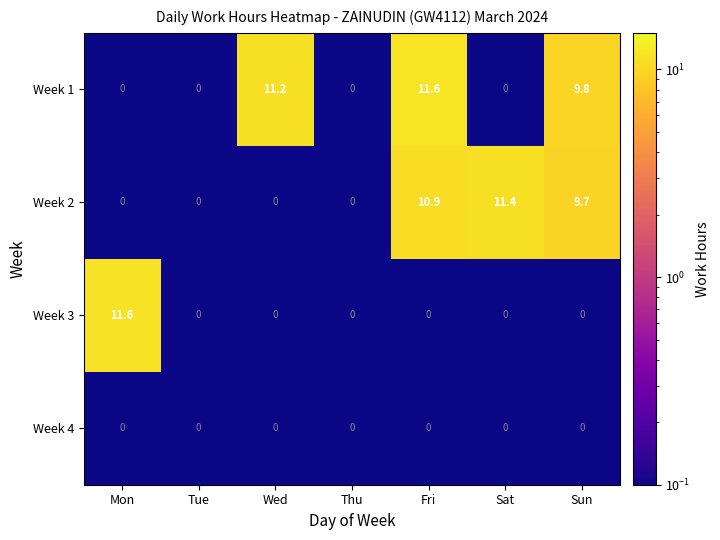

What is the sum of the Week 1 values at Fri and Tue?

11.6